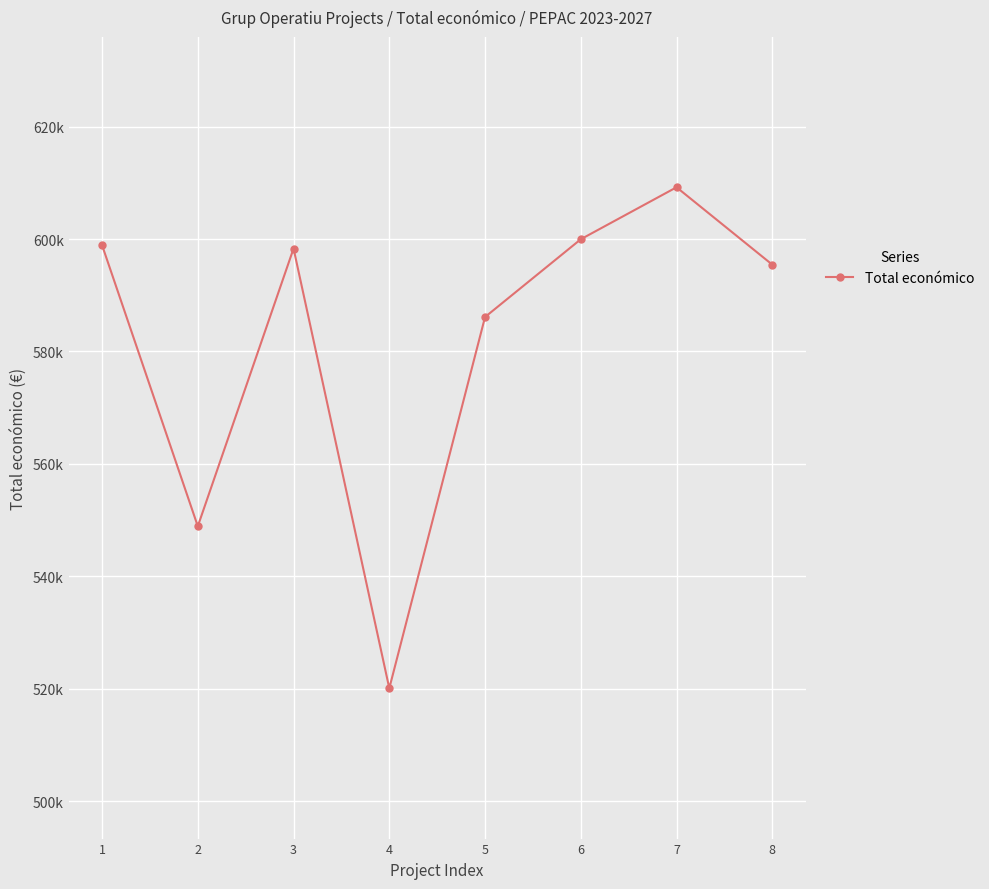

How many lines are shown in the chart?

1